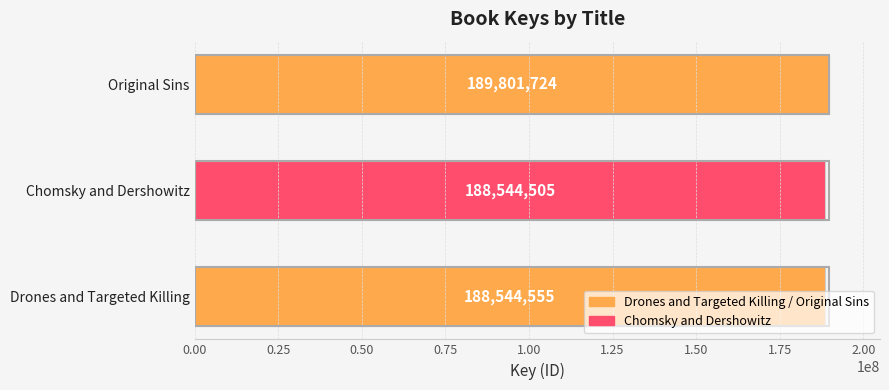

The value at Original Sins is 189801724. True or false?

True